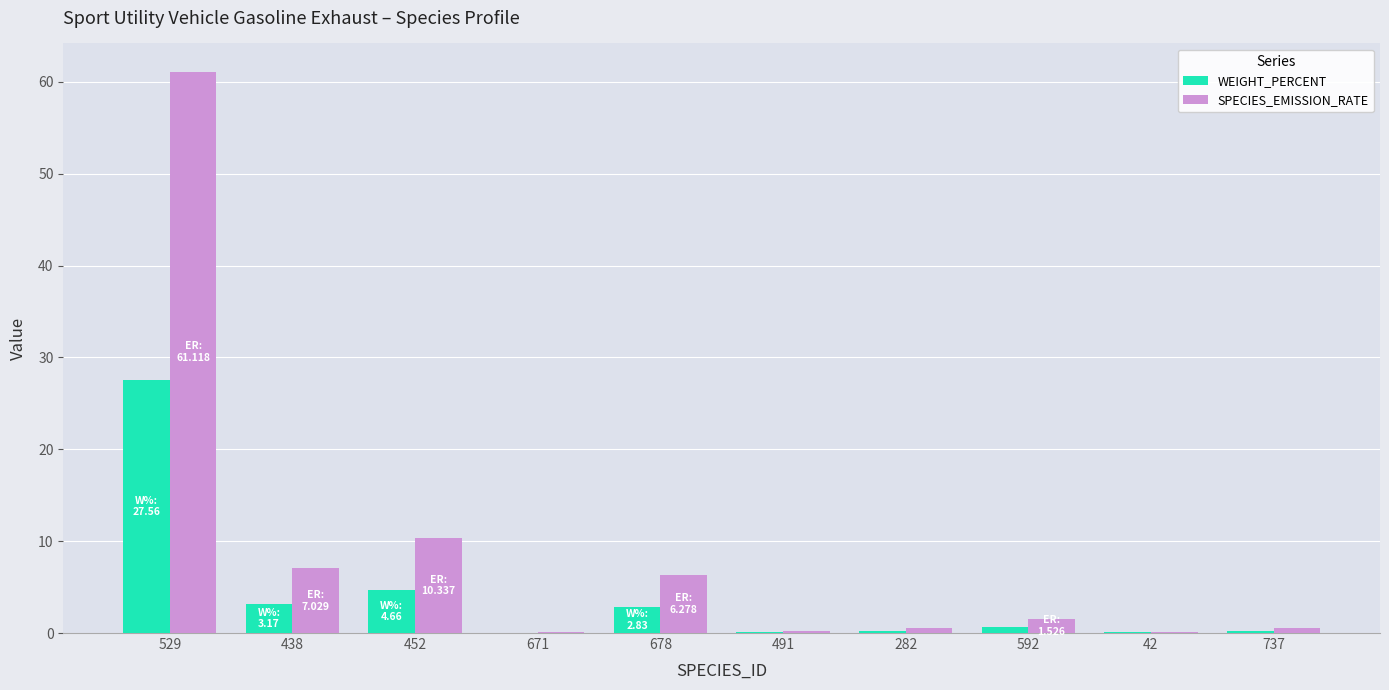

Which category has the highest value in the SPECIES_EMISSION_RATE series?

529